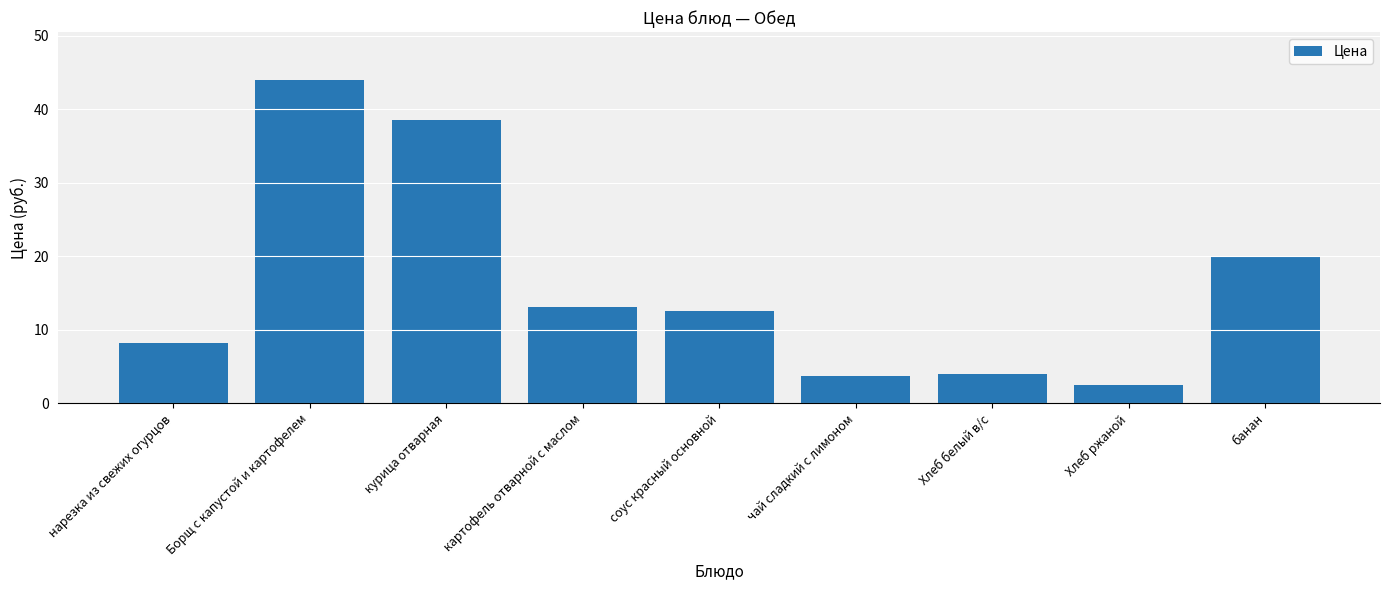

What is the difference between the maximum and second lowest values?

40.2